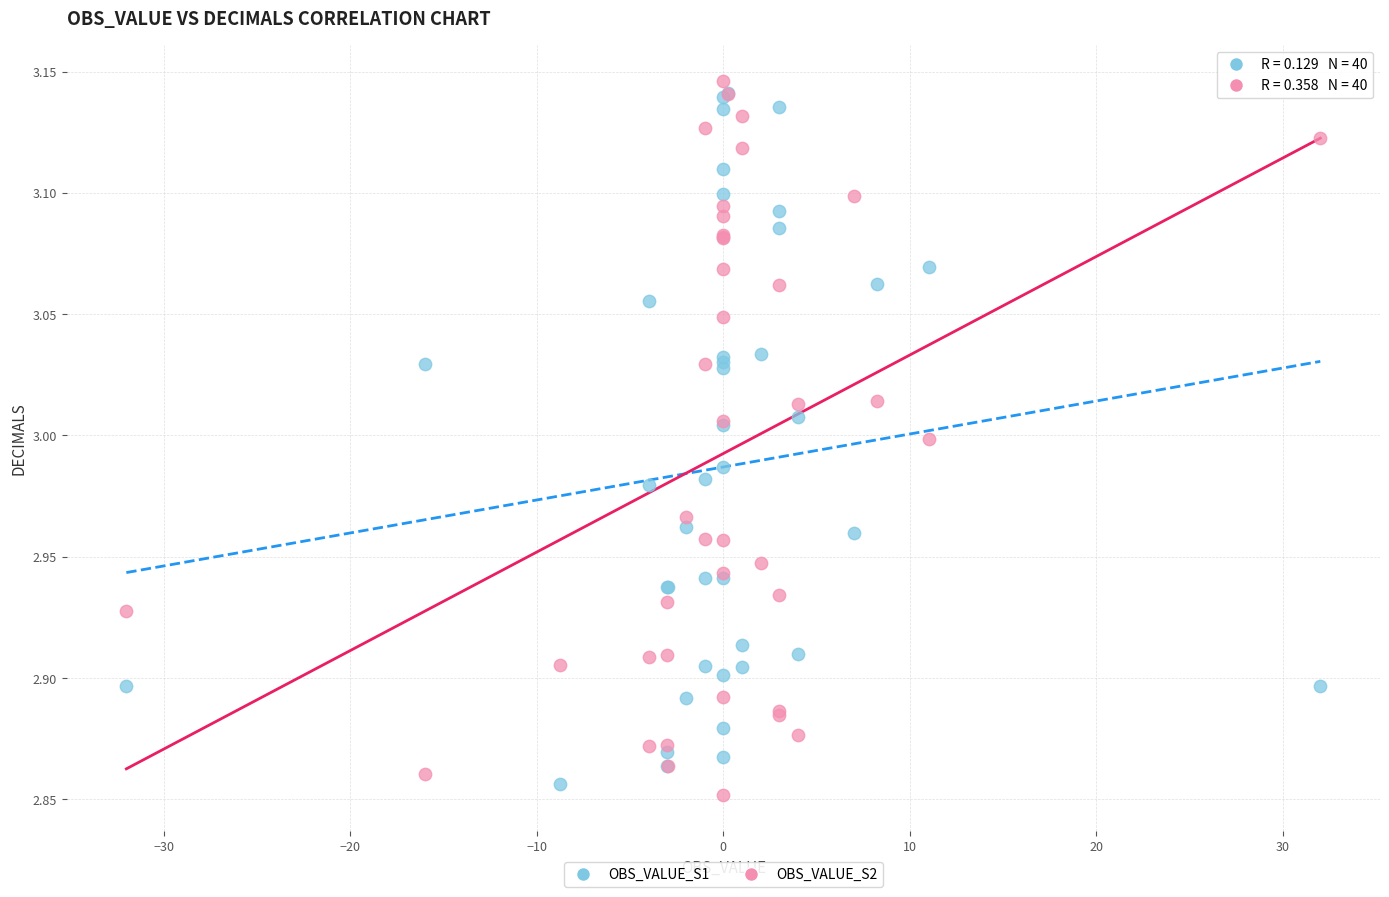

Which series has the widest spread of Y values?

OBS_VALUE_S2